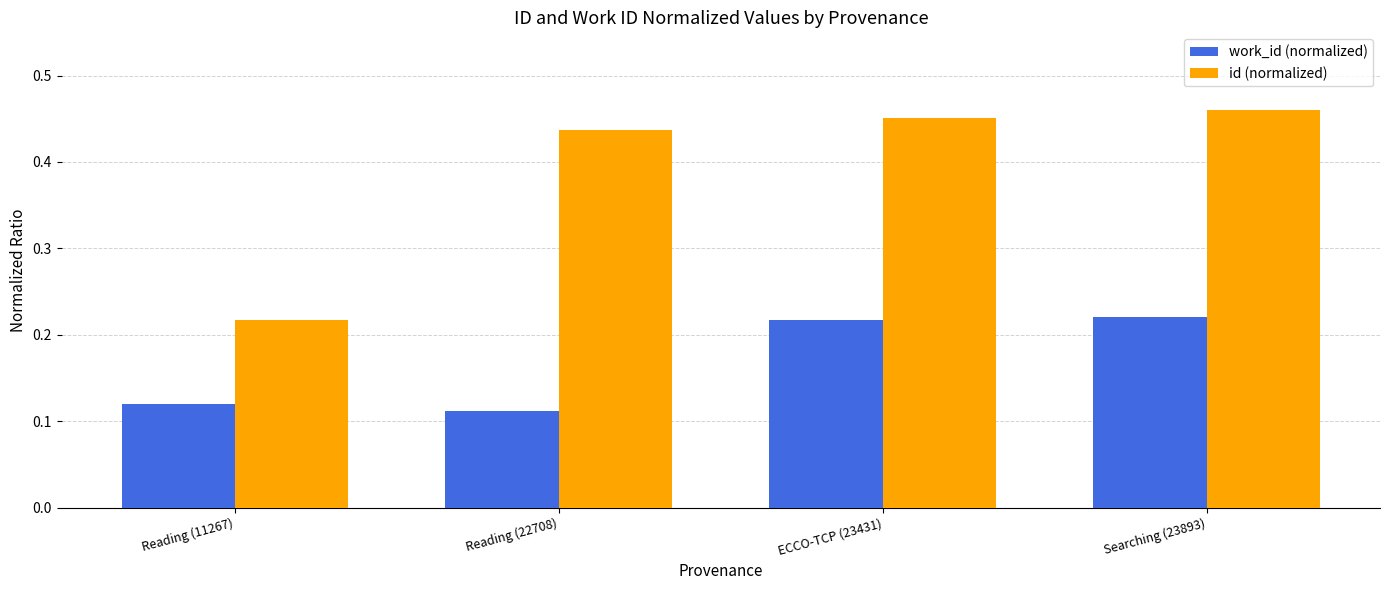

What is the sum of all id (normalized) values?

1.6